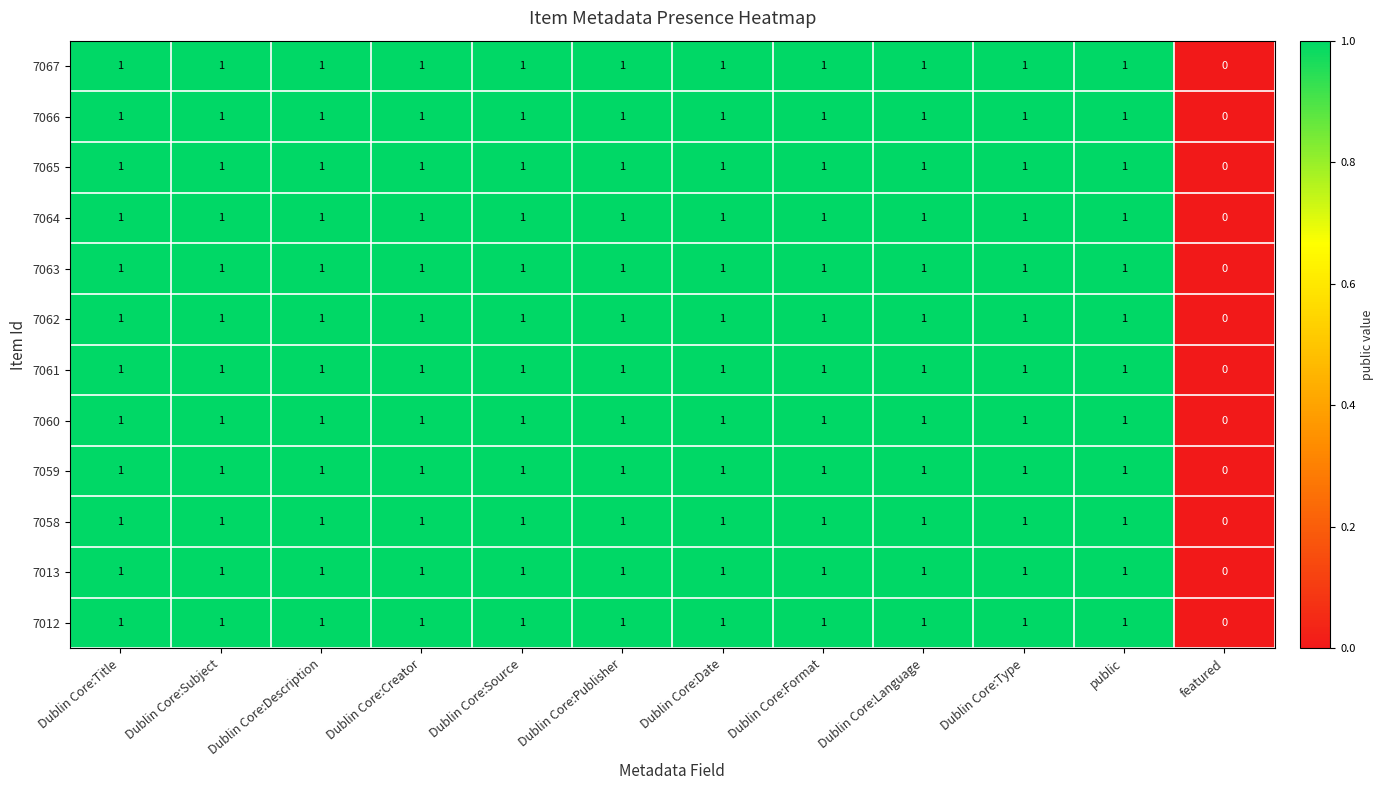

The value of 7066 at Dublin Core:Source is 1. True or false?

True